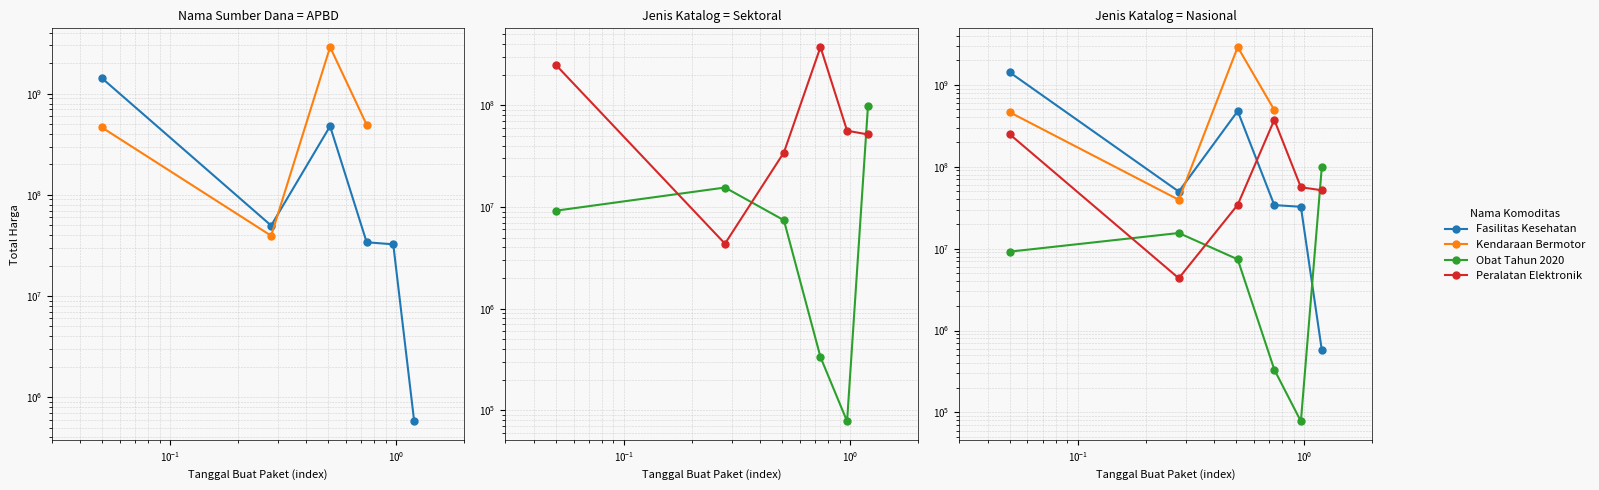

What position from the left is $\mathdefault{10^{-1}}$?

3